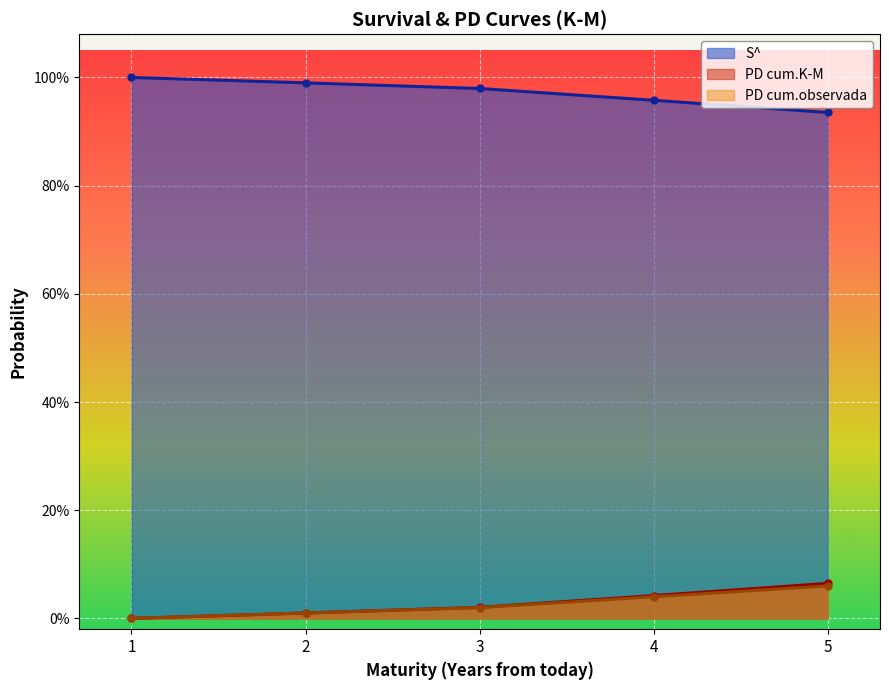

True or false: PD cum.K-M and S^ cross at least once.

False